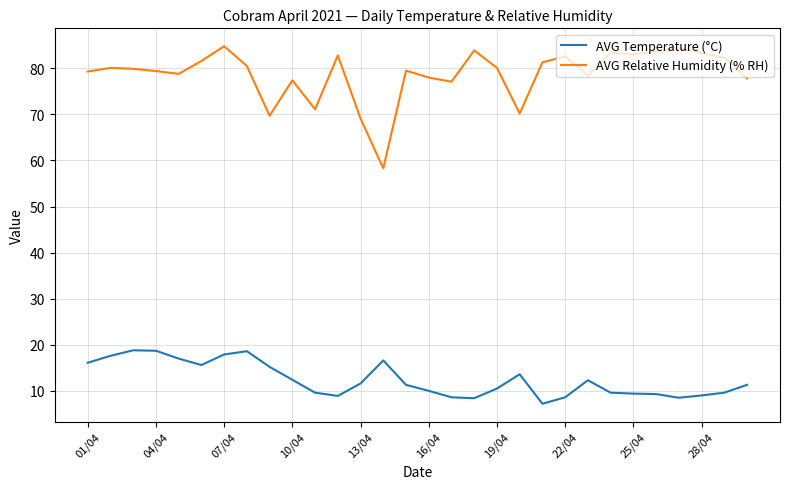

Rank the series by their maximum value, from lowest to highest.

AVG Temperature (°C), AVG Relative Humidity (% RH)